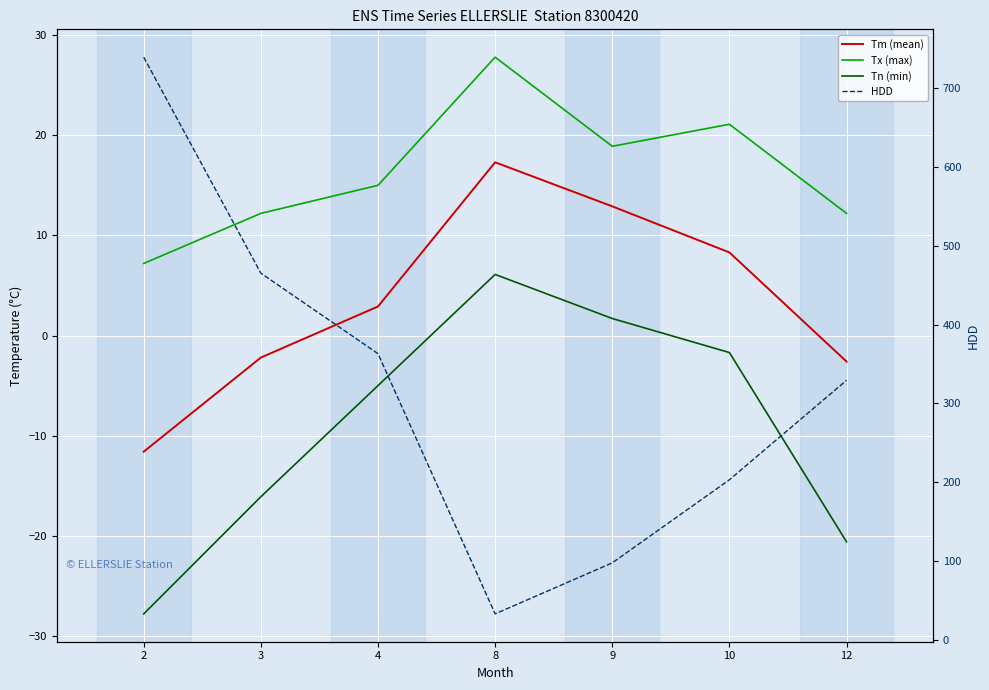

Rank the series at 12 from highest to lowest value.

HDD, Tx (max), Tm (mean), Tn (min)